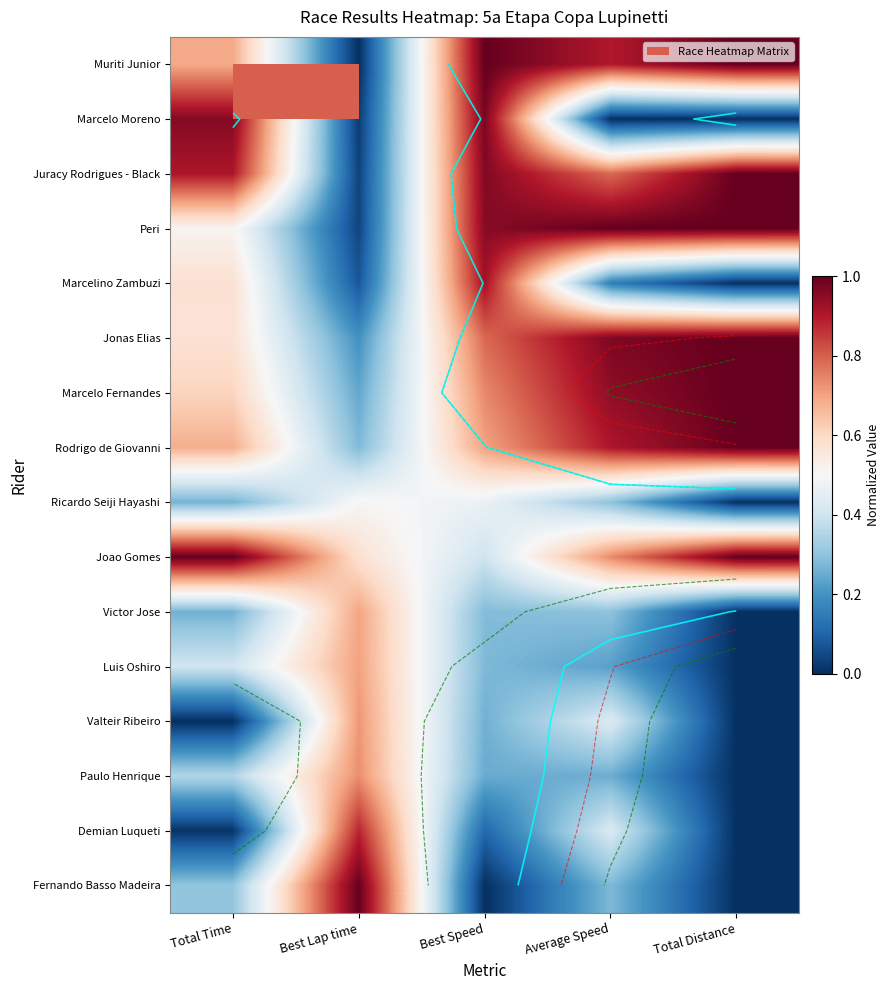

At how many categories does at least one series exceed 0?

5